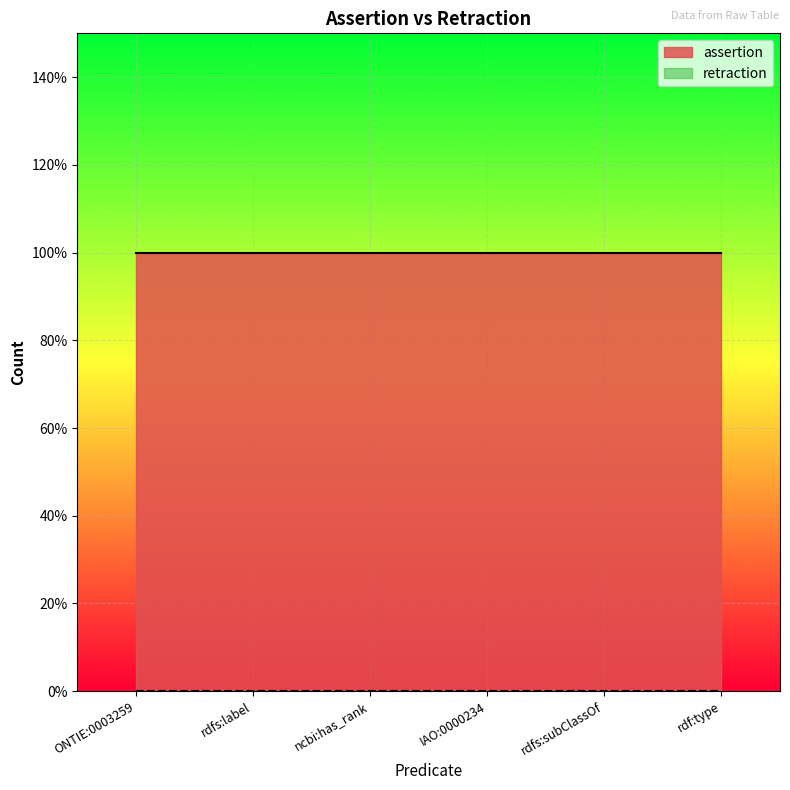

At IAO:0000234, list the series in order from smallest to largest.

retraction, assertion